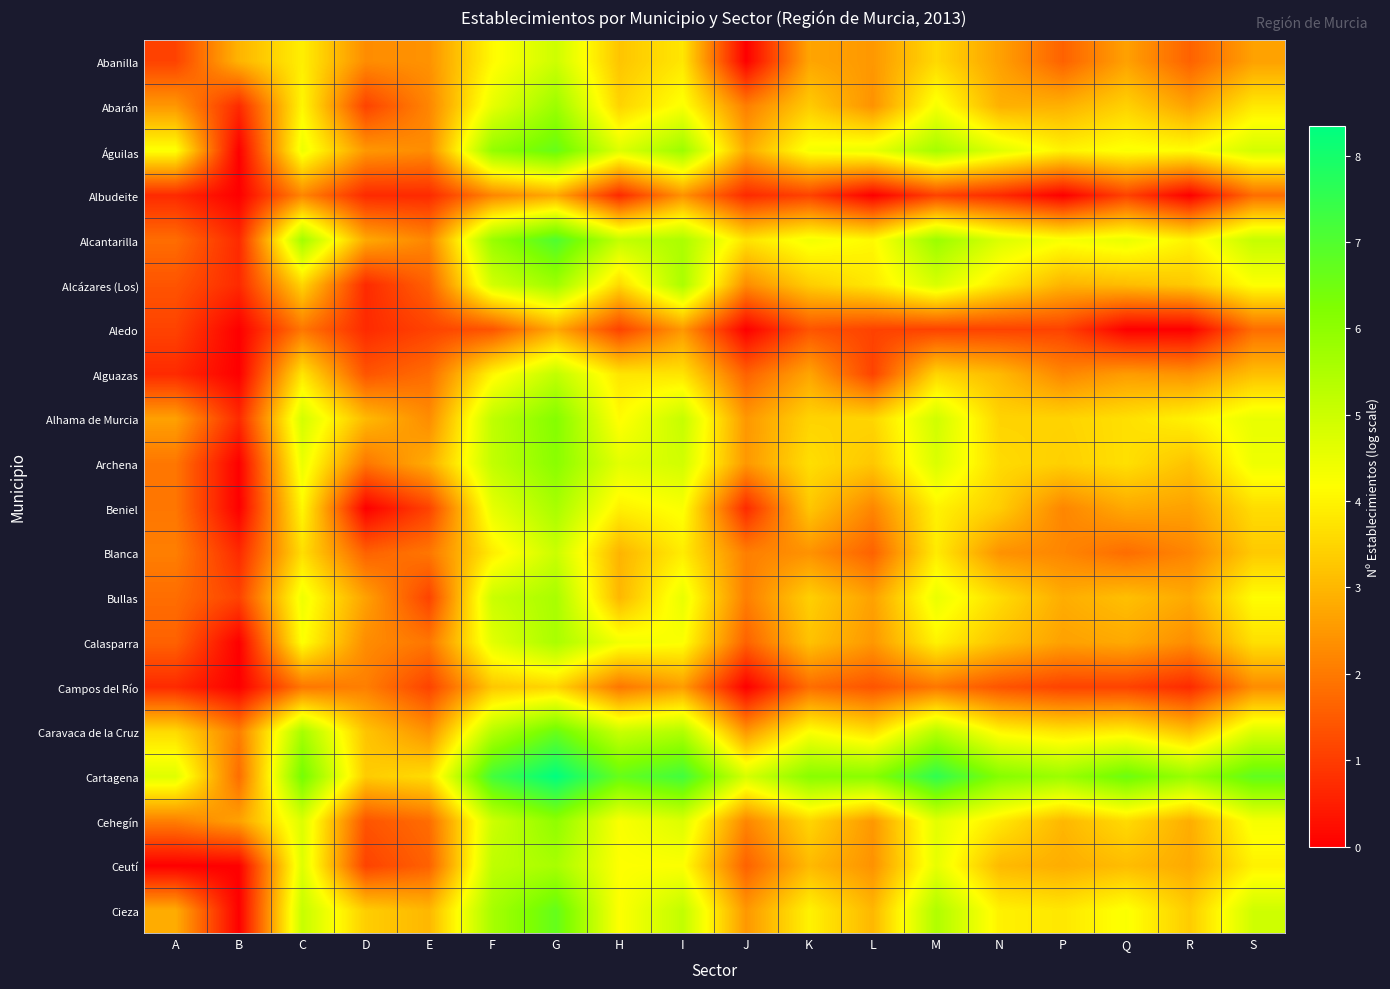

Which has a higher value, B or N?

B